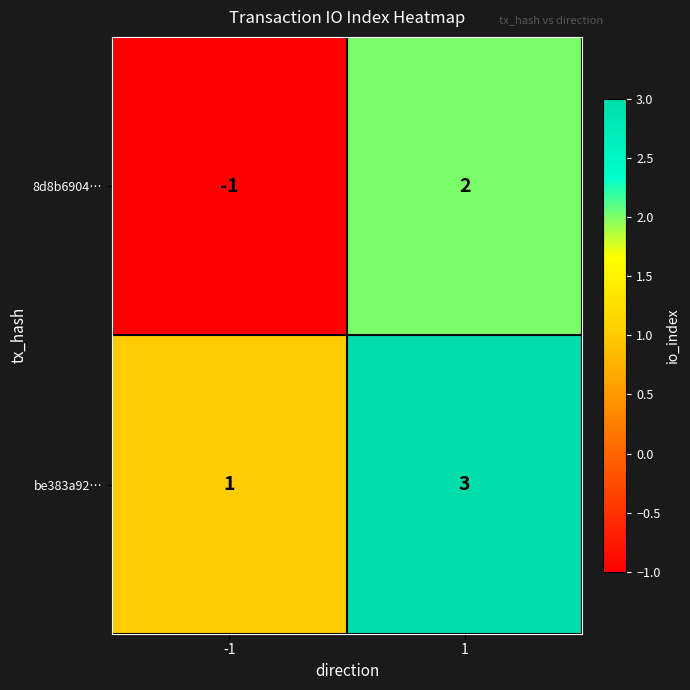

What is the sum of the be383a92… values at -1 and 1?

4